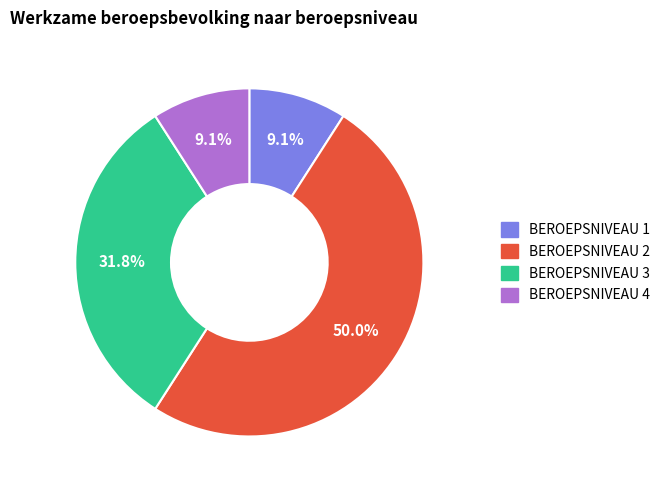

To the nearest percent, what is the difference between the BEROEPSNIVEAU 2 and BEROEPSNIVEAU 3 slice percentages?

18%